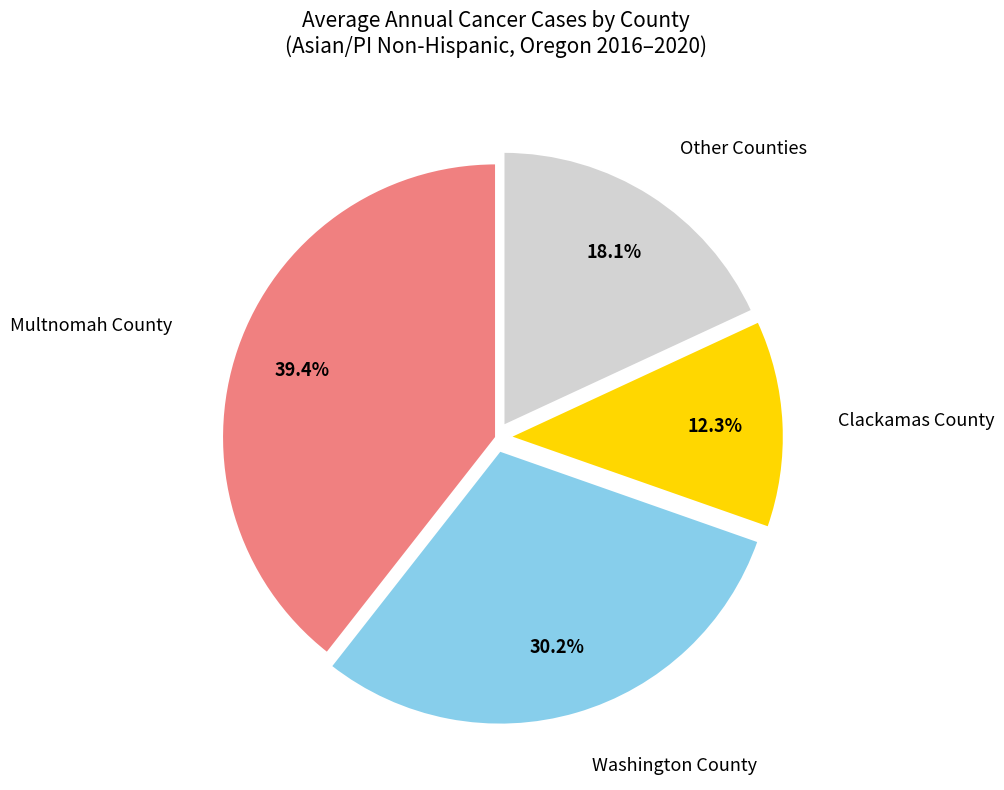

What percentage is NOT represented by Clackamas County?

87.7%